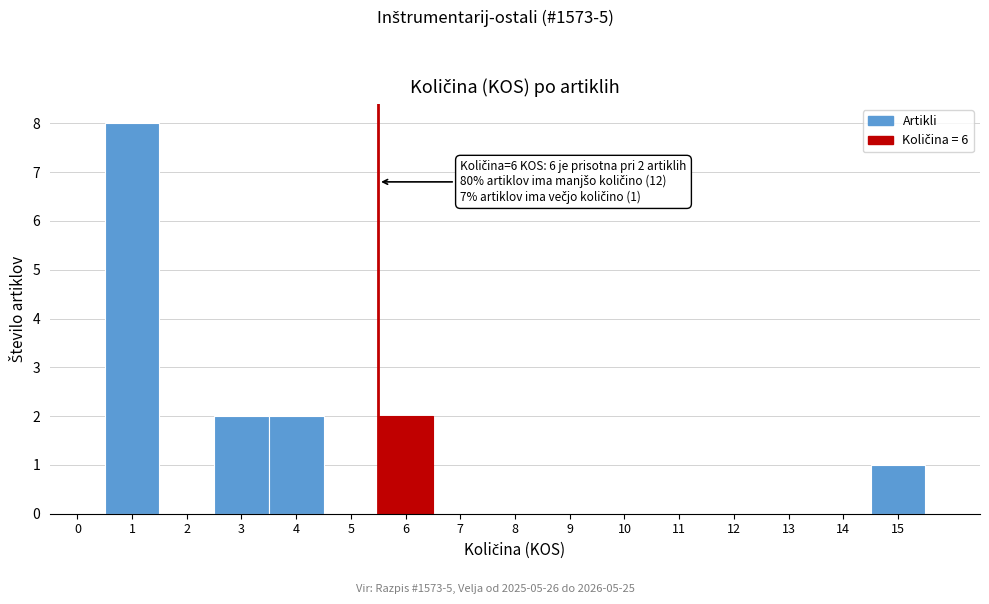

Reading right to left, extract all data points from this chart.

15=1	14=0	13=0	12=0	11=0	10=0	9=0	8=0	7=0	6=2	5=0	4=2	3=2	2=0	1=8	0=0